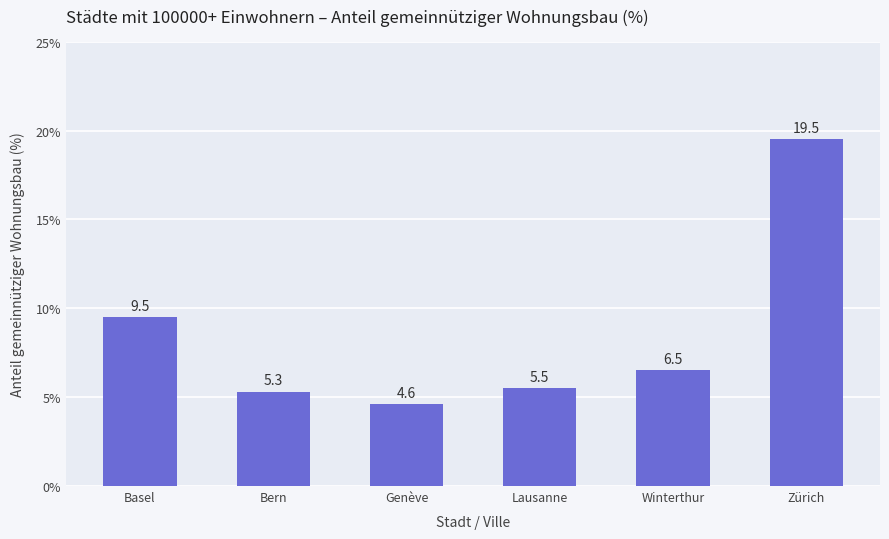

How many data points does each series have?

6